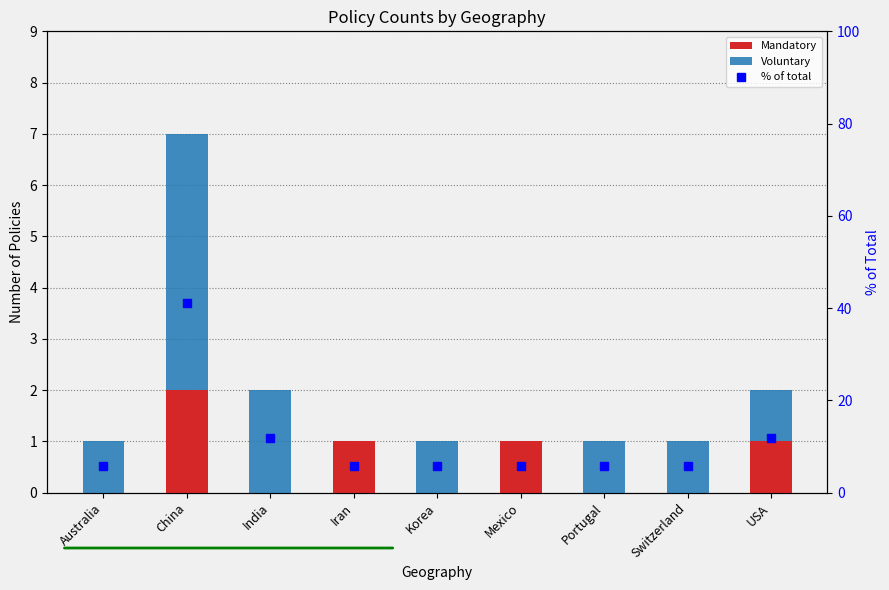

What is the greatest value displayed?

41.2